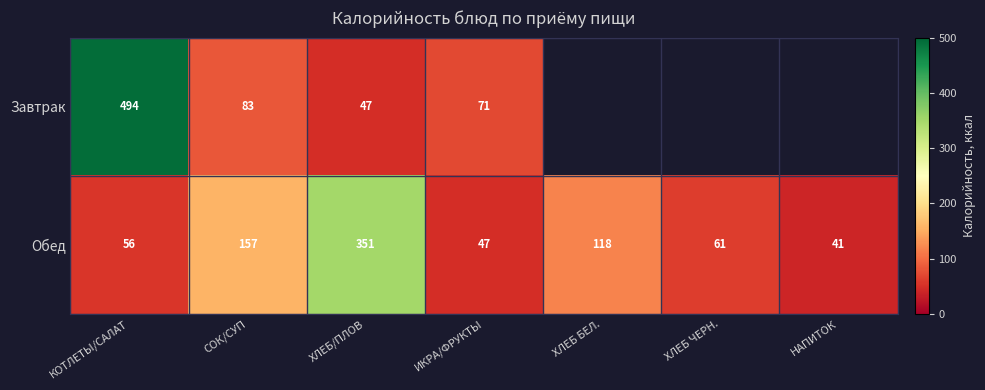

Between ХЛЕБ БЕЛ. and ХЛЕБ/ПЛОВ, which is larger?

ХЛЕБ/ПЛОВ